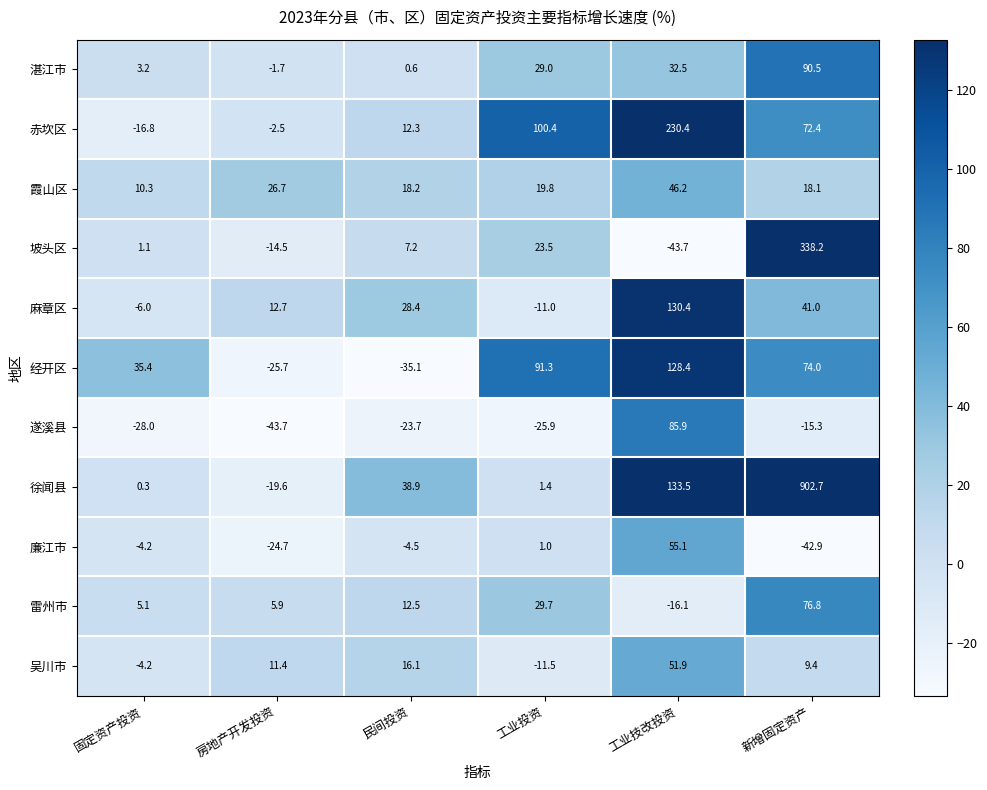

Read the 赤坎区 value at 工业技改投资.

230.4